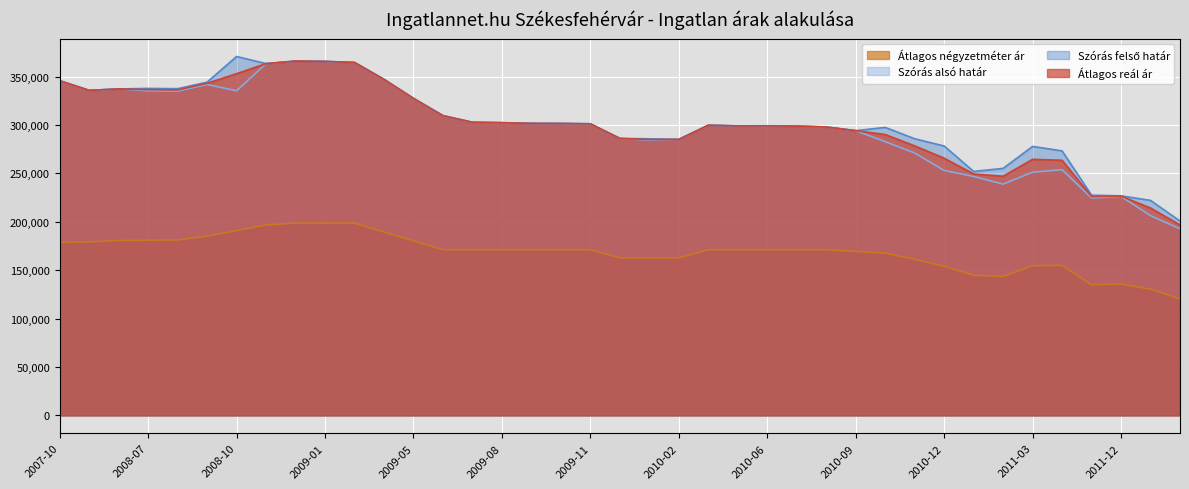

Which series has the largest total across all categories?

Szórás felső határ